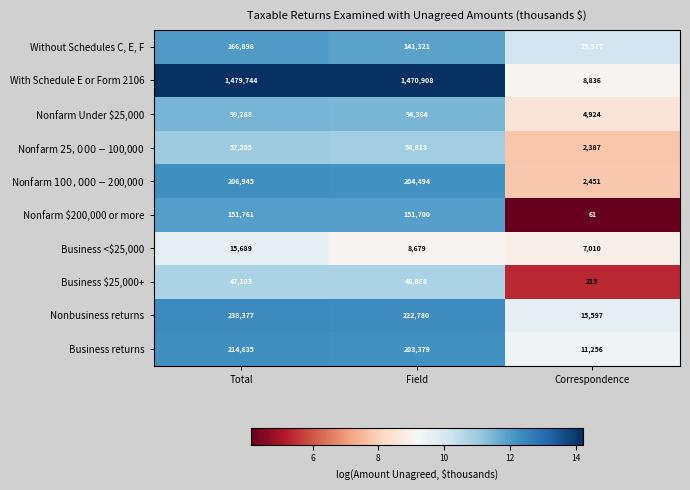

Where does the Nonfarm $200,000 or more series first go above 151700?

Total